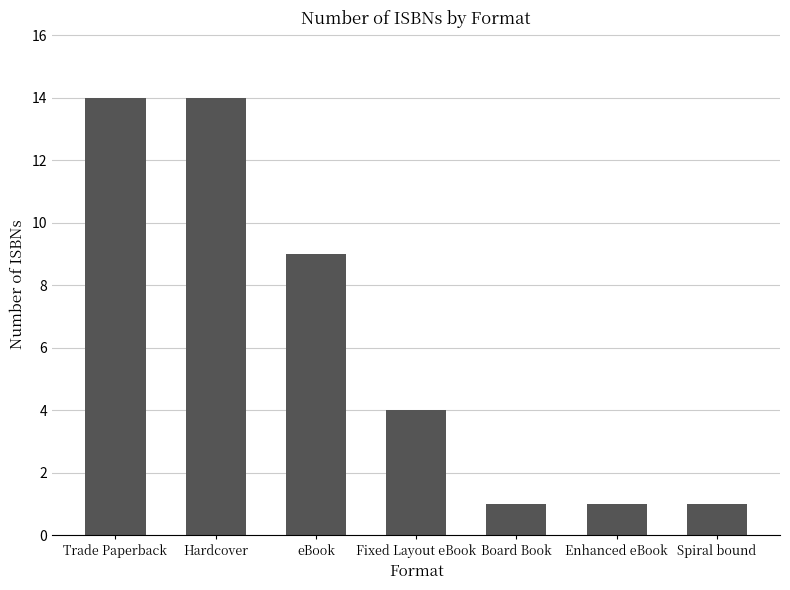

The value at Trade Paperback is 23. True or false?

False